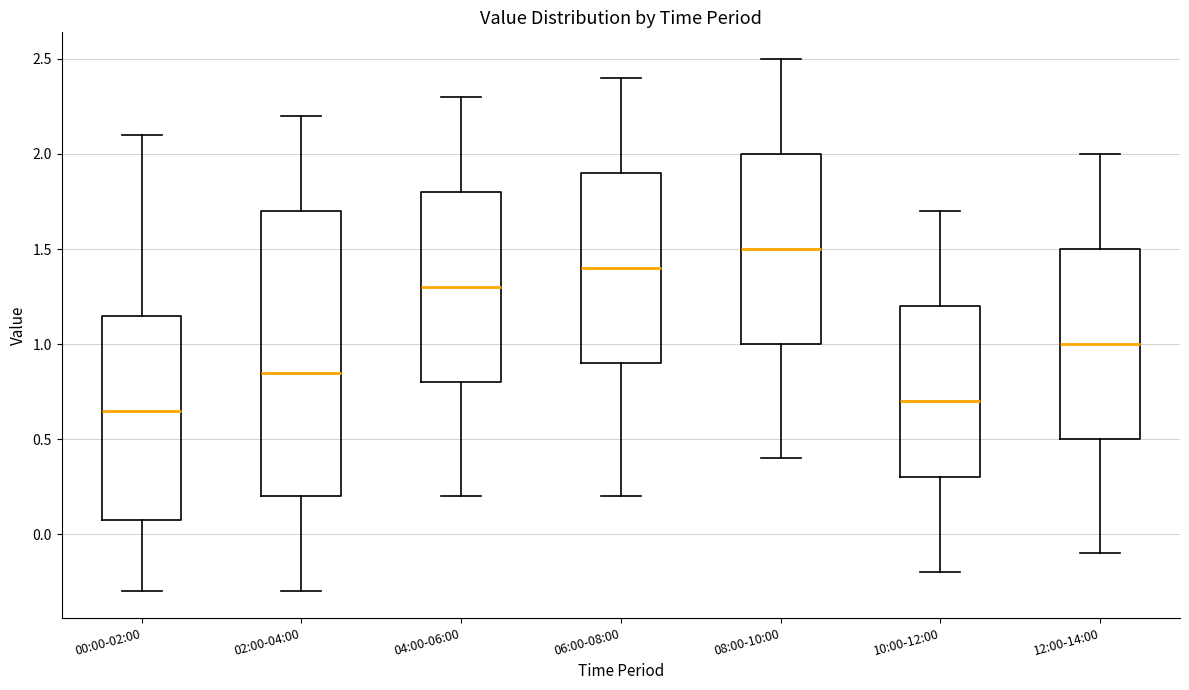

Which box's median line is the highest?

08:00-10:00